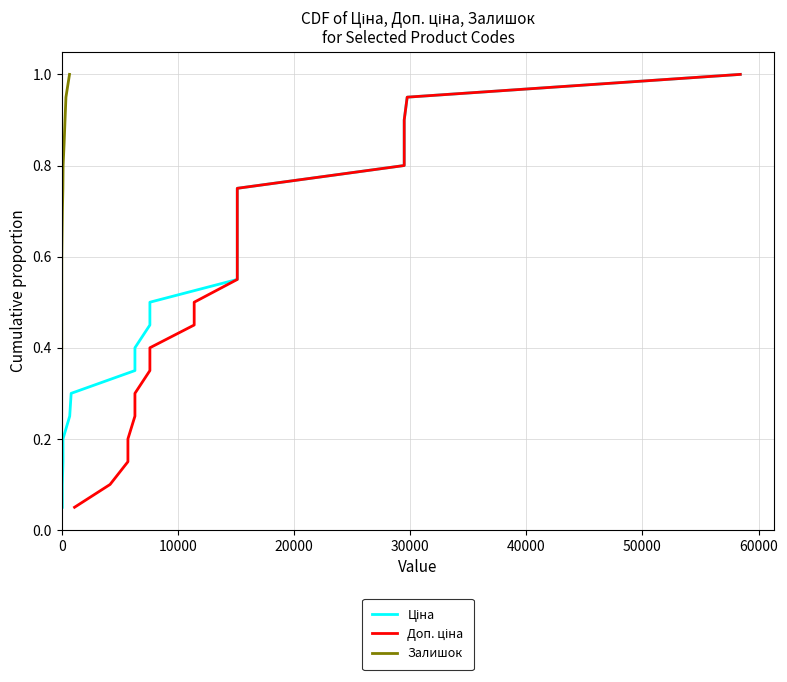

What is the lowest value of the Доп. ціна series?

0.1